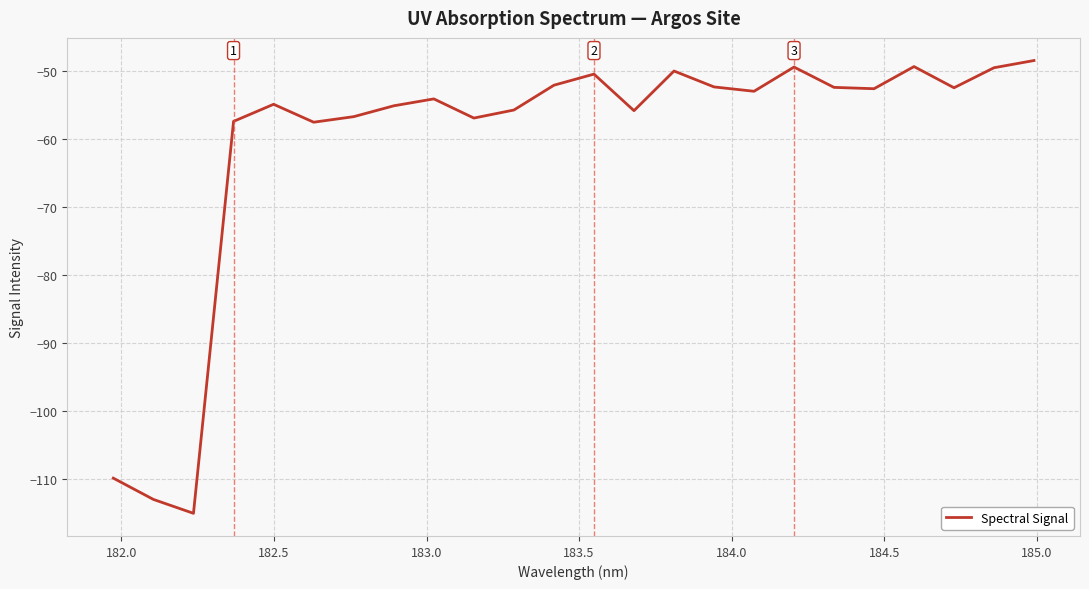

What is the greatest value displayed?

-48.4